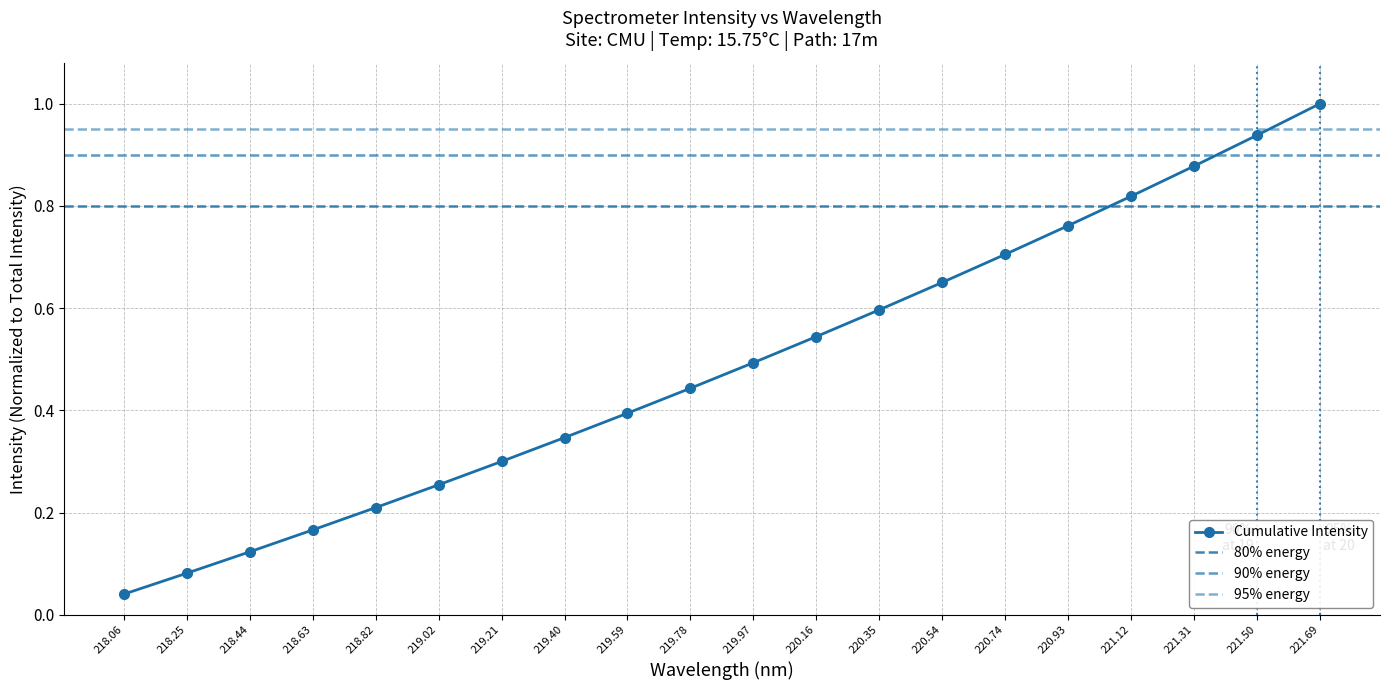

What is the label of the 11th point from the left?

219.97